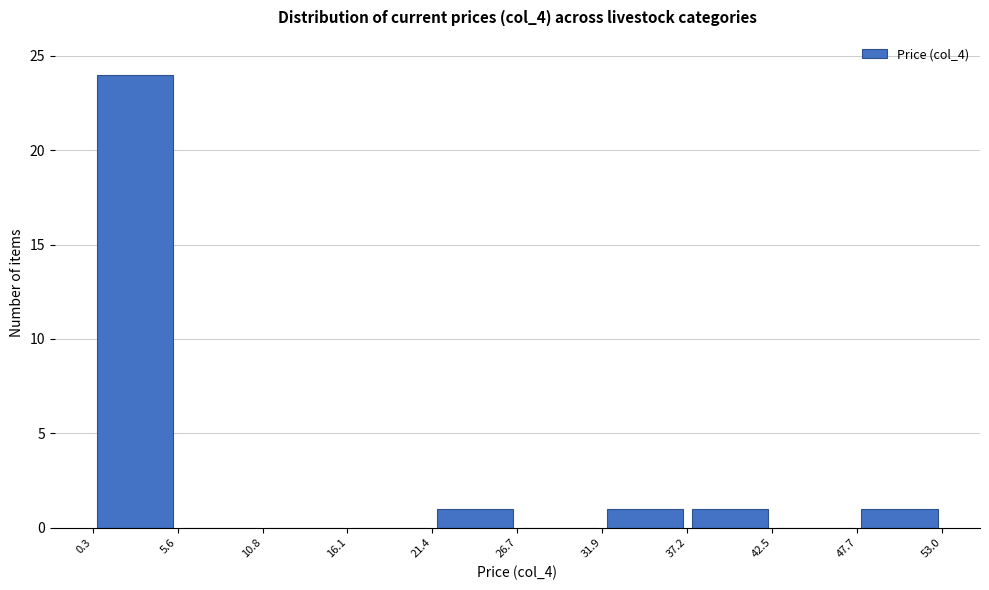

What is the height of the bar covering 21.4 to 26.7 on the x-axis? The values are not printed on the chart, so give them approximately, as read against the axis.

1